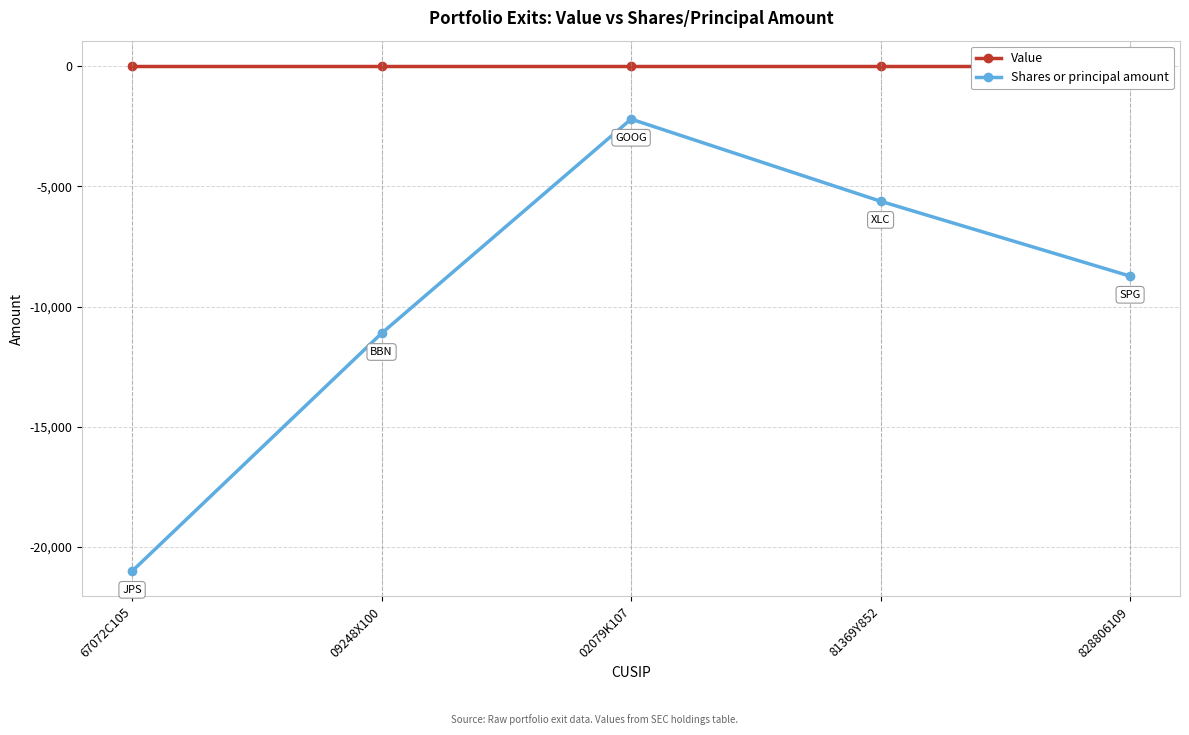

Reading left to right, what are all the values shown in this chart?

Value: 67072C105=0	09248X100=0	02079K107=0	81369Y852=0	828806109=0
Shares or principal amount: 67072C105=-21000	09248X100=-11114	02079K107=-2210	81369Y852=-5624	828806109=-8736